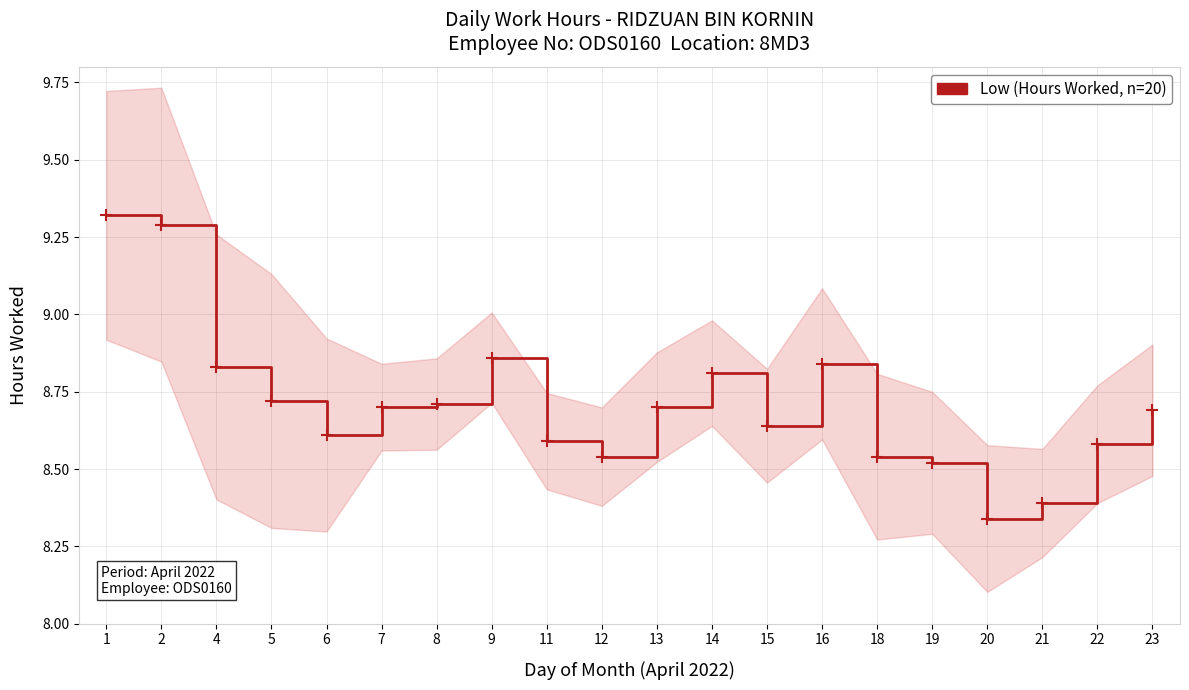

Reading left to right, list all the values displayed in this chart.

1=9.3	2=9.3	4=8.8	5=8.7	6=8.6	7=8.7	8=8.7	9=8.9	11=8.6	12=8.5	13=8.7	14=8.8	15=8.6	16=8.8	18=8.5	19=8.5	20=8.3	21=8.4	22=8.6	23=8.7